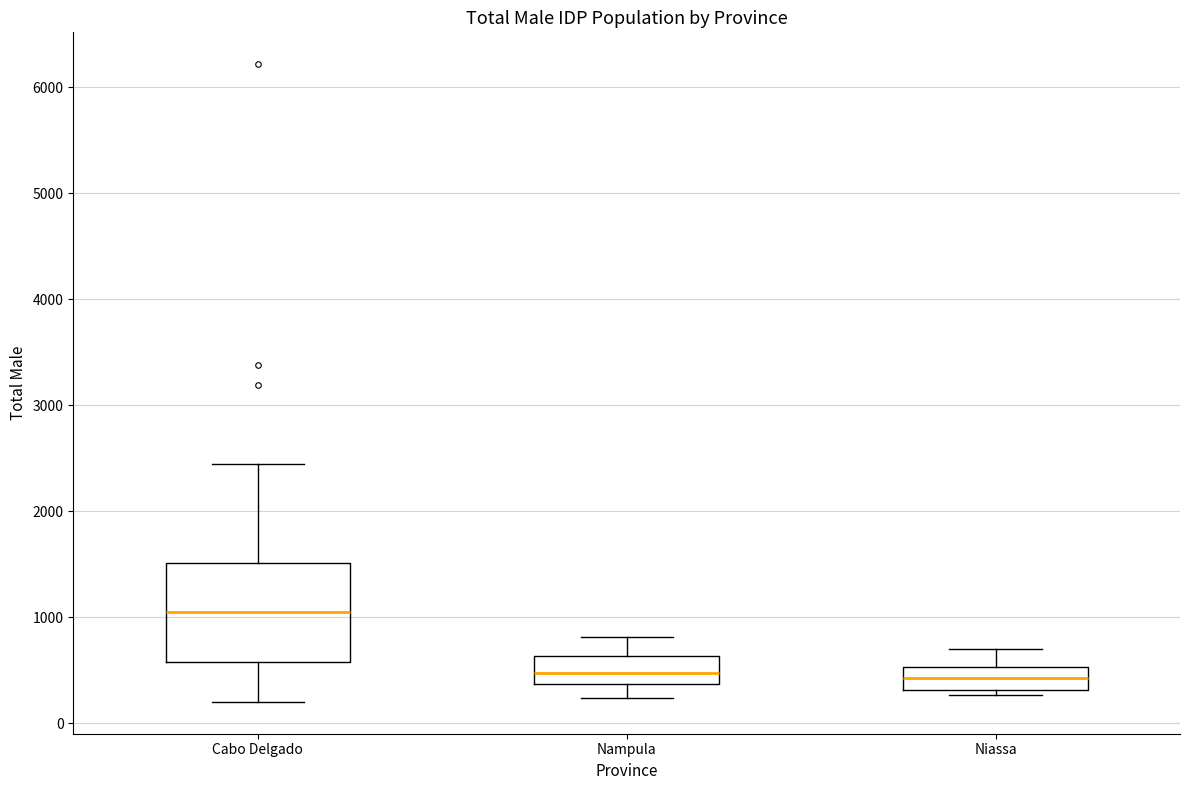

Where is the upper edge of the box for Cabo Delgado on the y-axis? The values are not printed on the chart, so give them approximately, as read against the axis.

1500